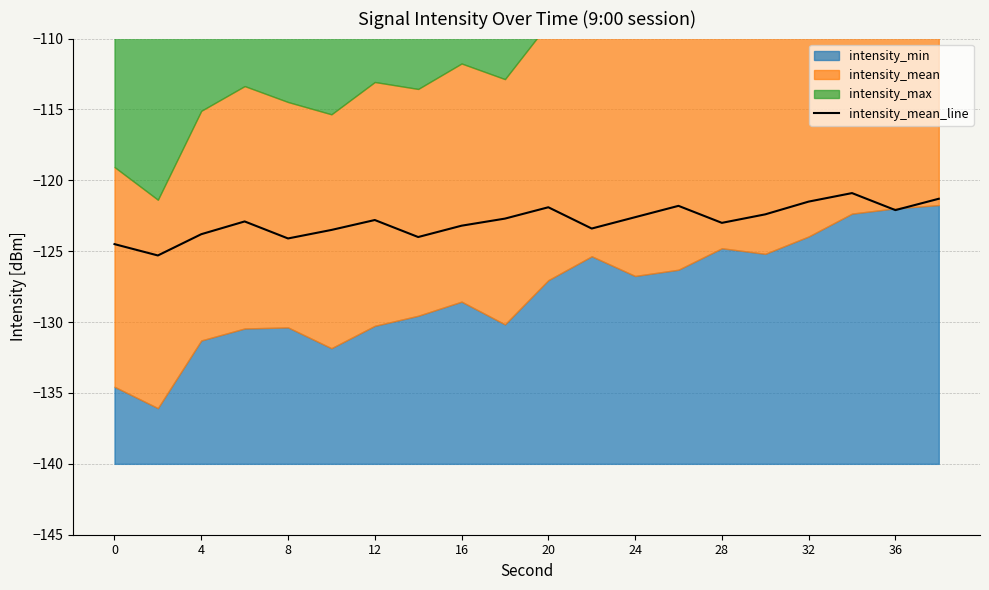

Is it true that the value at 11 is -123.4?

True